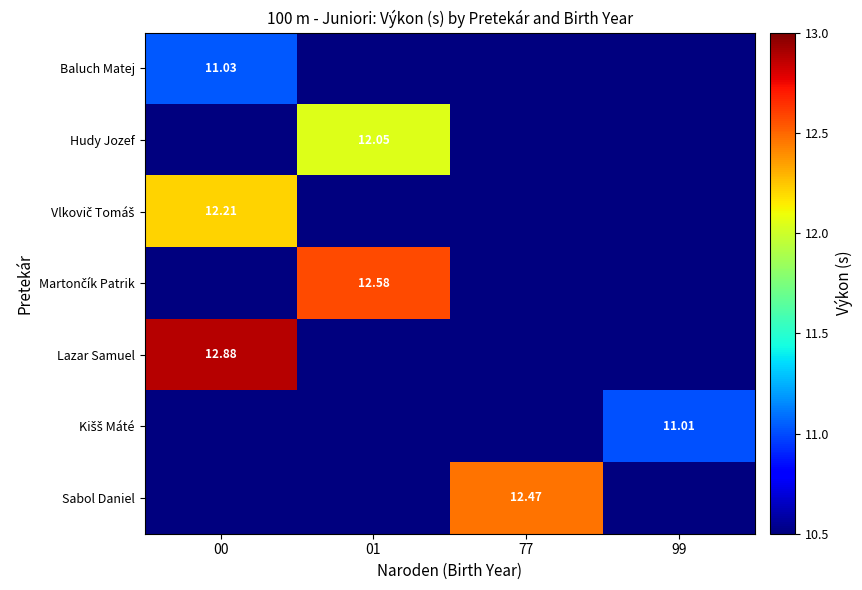

Is the value of Sabol Daniel at 77 greater than the value of Martončík Patrik at 00?

Yes